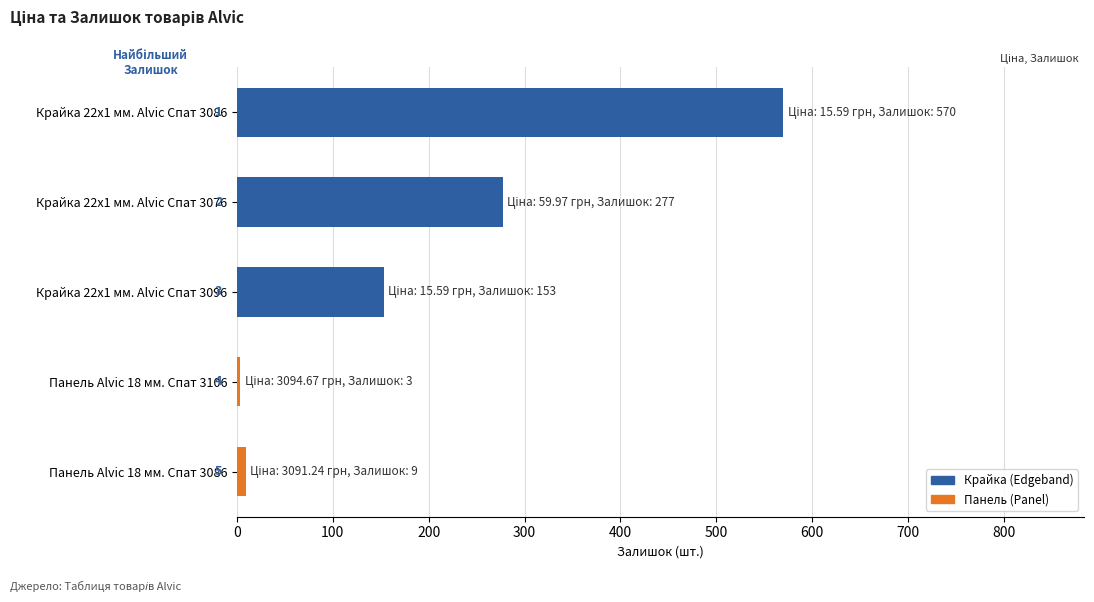

Does the chart contain any negative values?

No